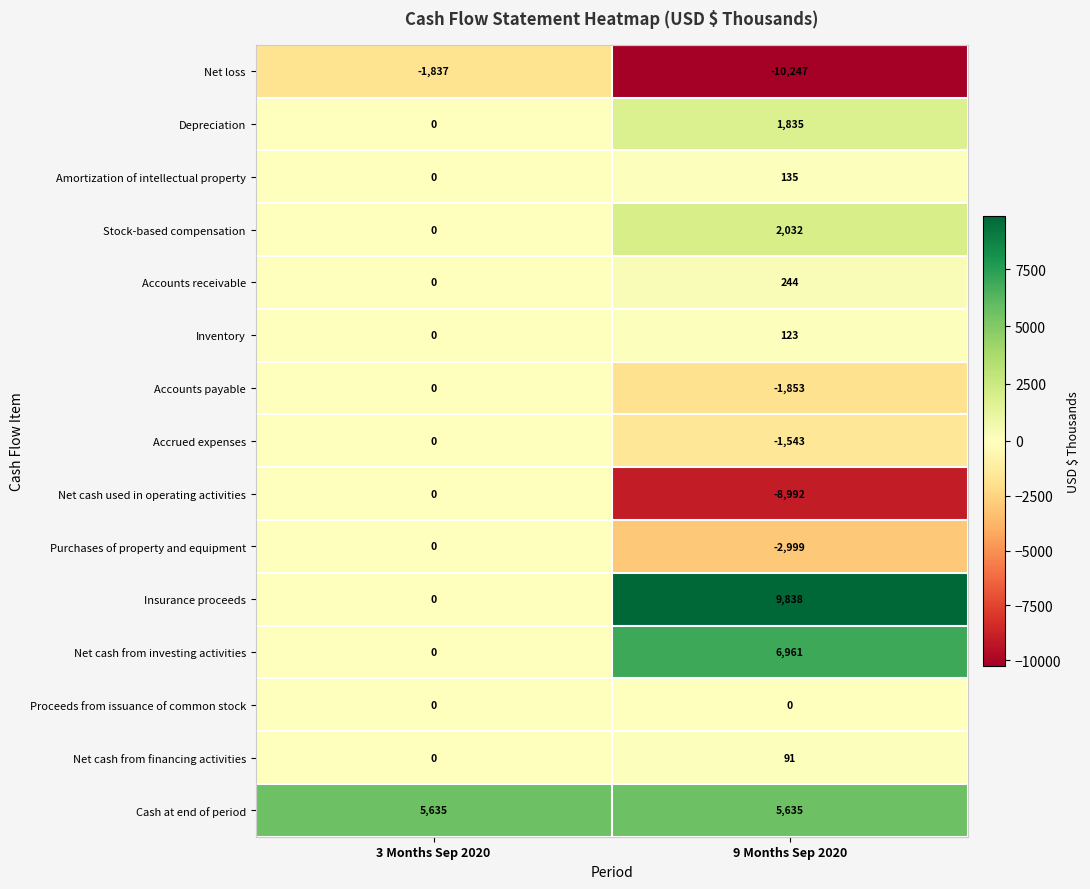

Reading left to right, list all the values displayed in this chart.

Net loss: -1837	-10247
Depreciation: 0	1835
Amortization of intellectual property: 0	135
Stock-based compensation: 0	2032
Accounts receivable: 0	244
Inventory: 0	123
Accounts payable: 0	-1853
Accrued expenses: 0	-1543
Net cash used in operating activities: 0	-8992
Purchases of property and equipment: 0	-2999
Insurance proceeds: 0	9838
Net cash from investing activities: 0	6961
Proceeds from issuance of common stock: 0	0
Net cash from financing activities: 0	91
Cash at end of period: 5635	5635